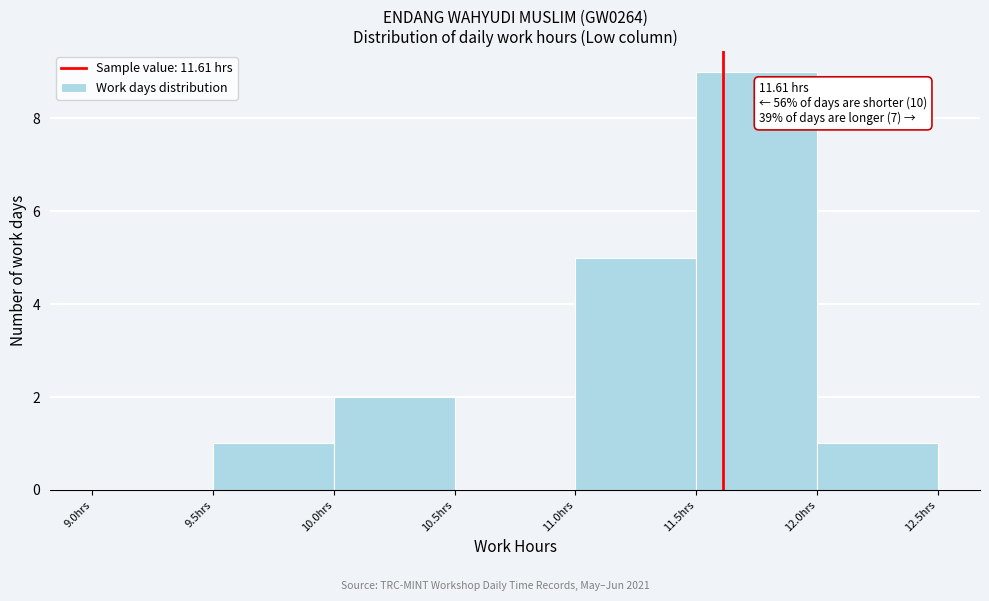

Over which range of the x-axis is the bar tallest?

11.5 to 12.0